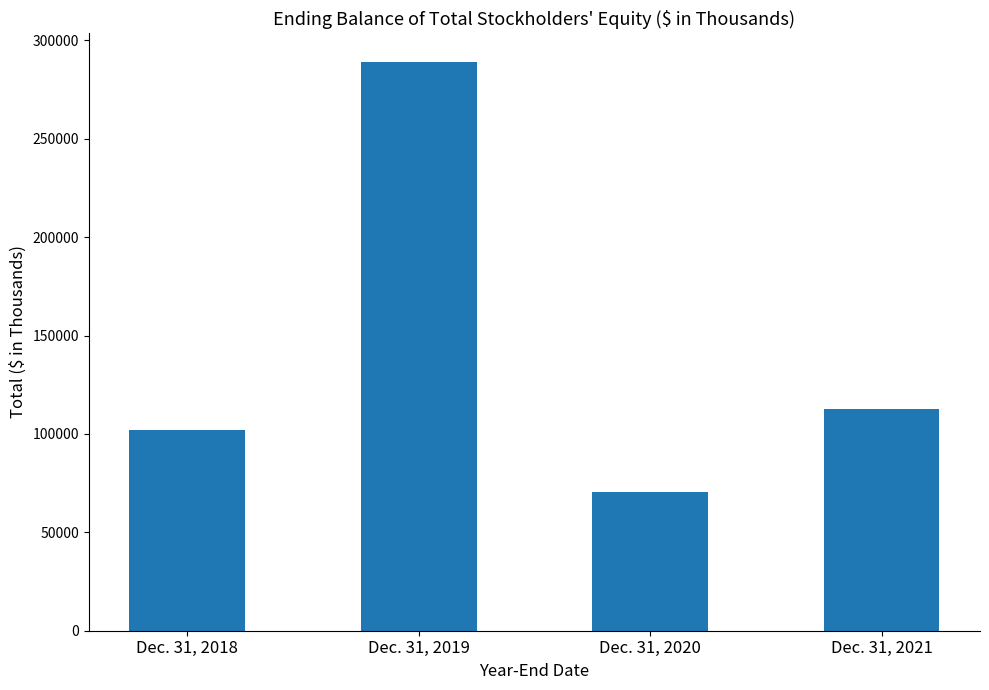

List the labels in order of value, largest first.

Dec. 31, 2019, Dec. 31, 2021, Dec. 31, 2018, Dec. 31, 2020